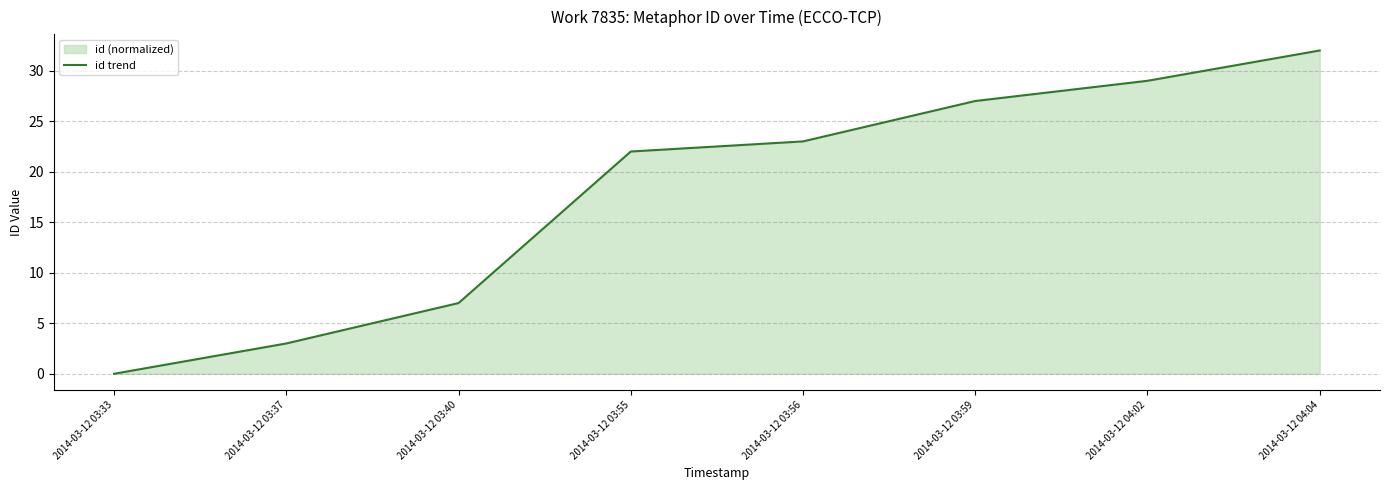

What is the sum of the values at 2014-03-12 03:37 and 2014-03-12 03:40?

10